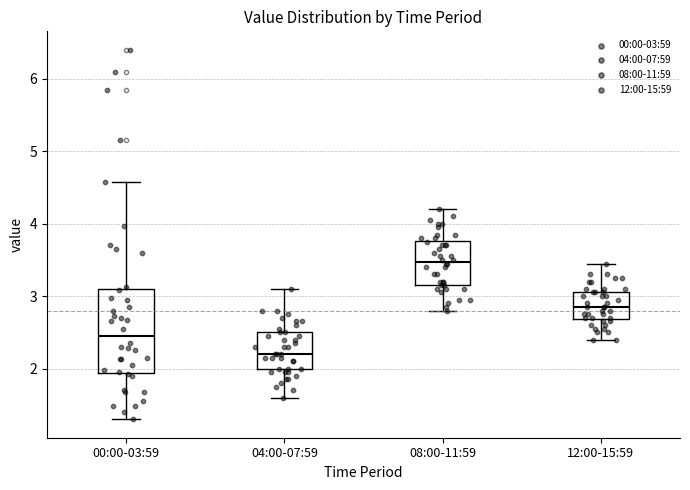

Where is the upper edge of the box for 12:00-15:59 on the y-axis? The values are not printed on the chart, so give them approximately, as read against the axis.

3.1